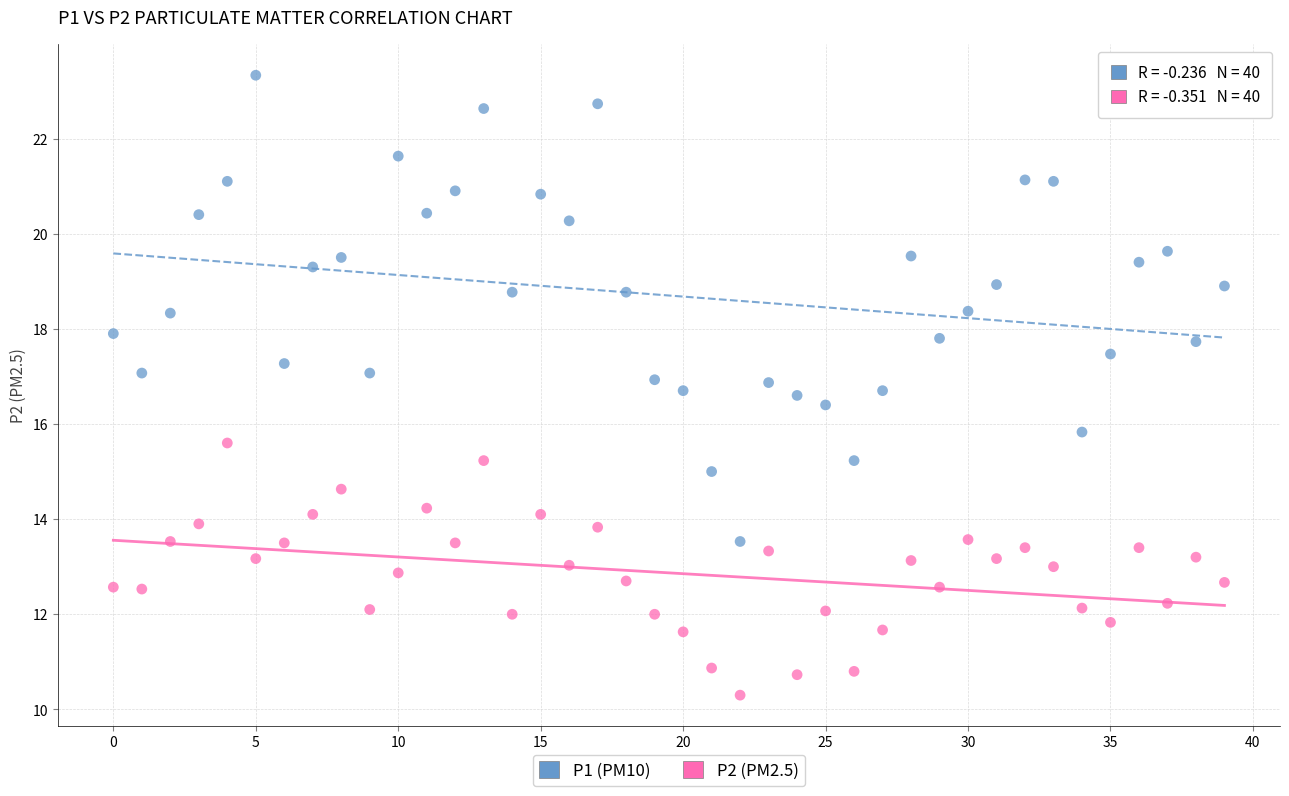

What are all the series names shown in the legend?

P1 (PM10), P2 (PM2.5)